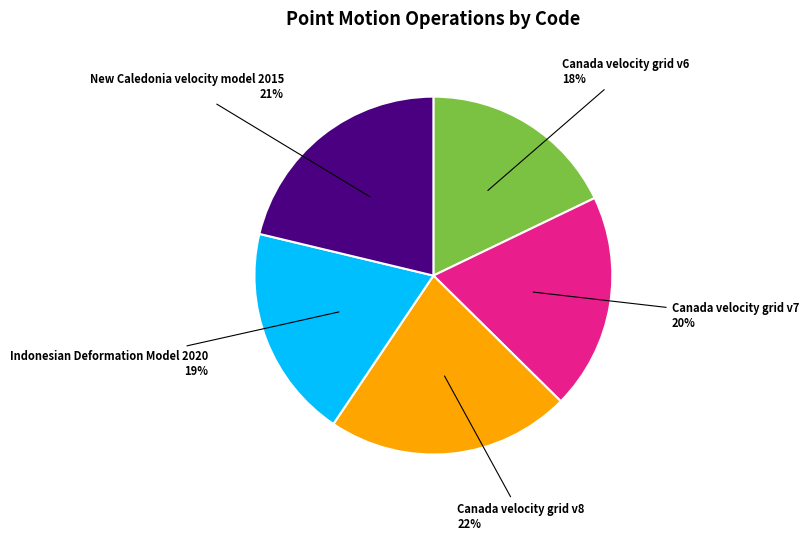

The New Caledonia velocity model 2015 slice represents 21% of the pie. True or false?

True